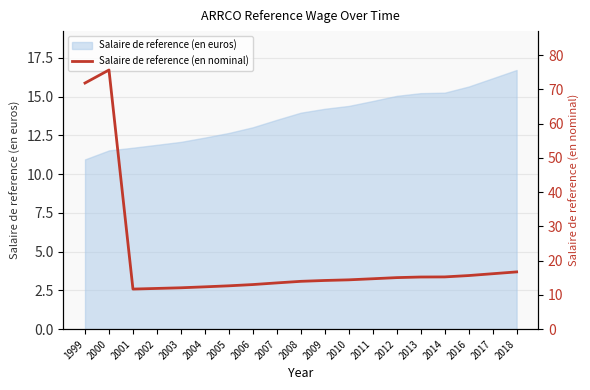

Reading left to right, list all the values displayed in this chart.

71.9	75.7	11.7	11.9	12.1	12.4	12.7	13.0	13.5	14.0	14.2	14.4	14.7	15.1	15.2	15.3	15.7	16.2	16.7